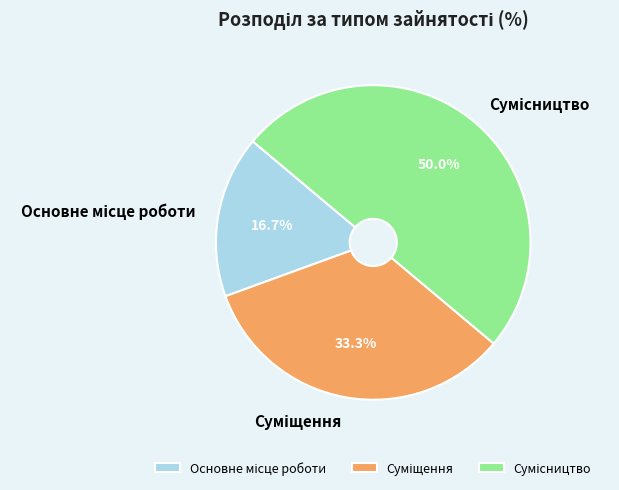

To the nearest percent, what is the difference between the largest and smallest slice percentages?

33%